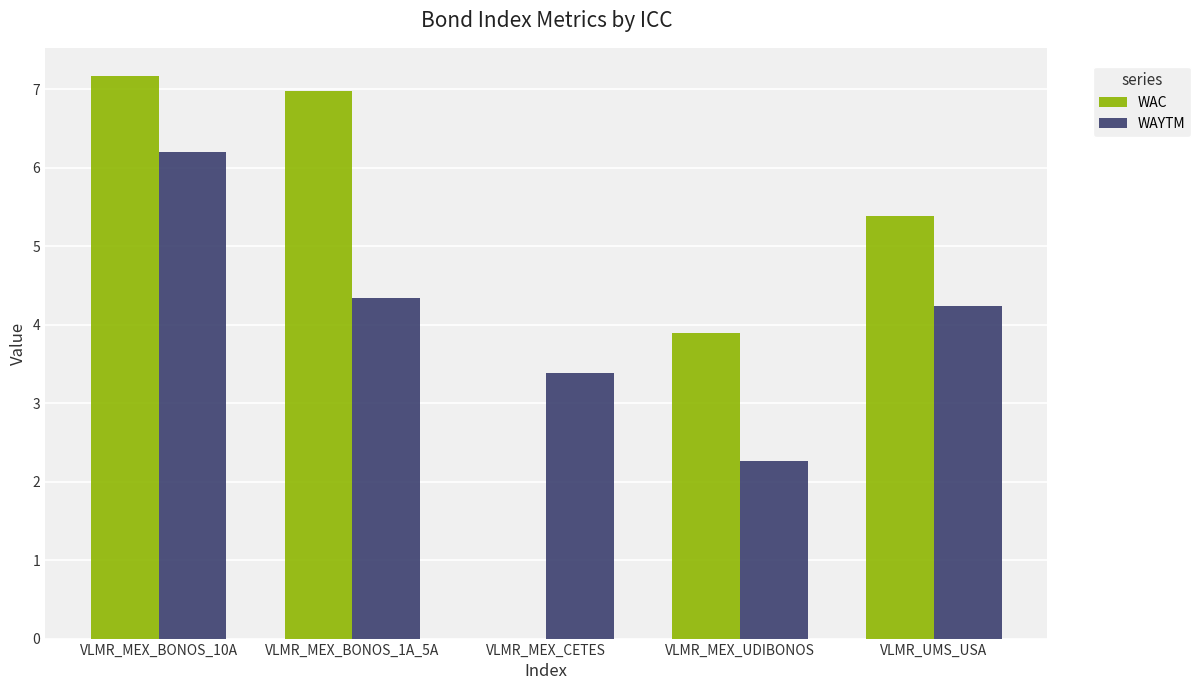

What is the maximum value for WAC?

7.2